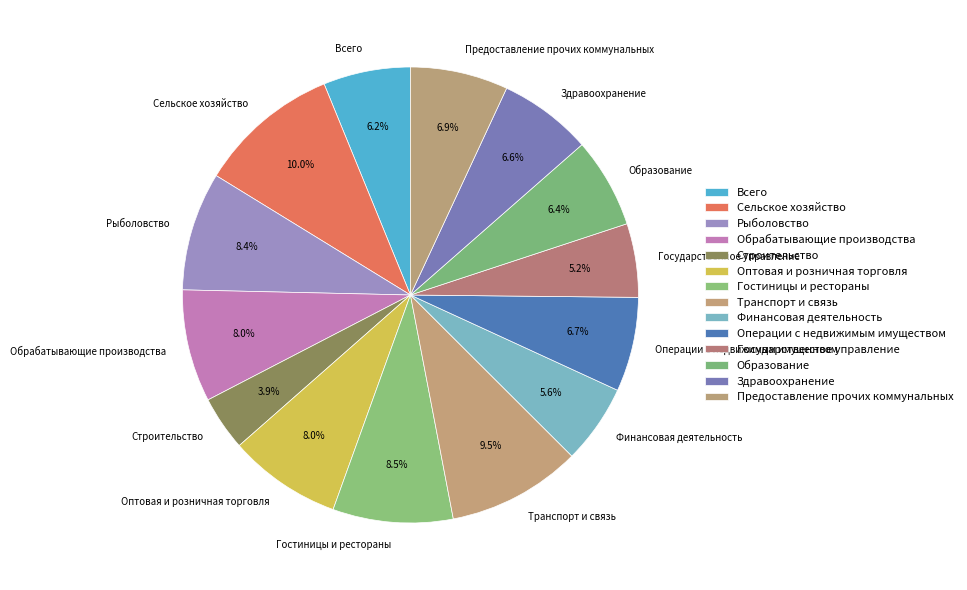

What is the smallest slice in the pie chart?

Строительство